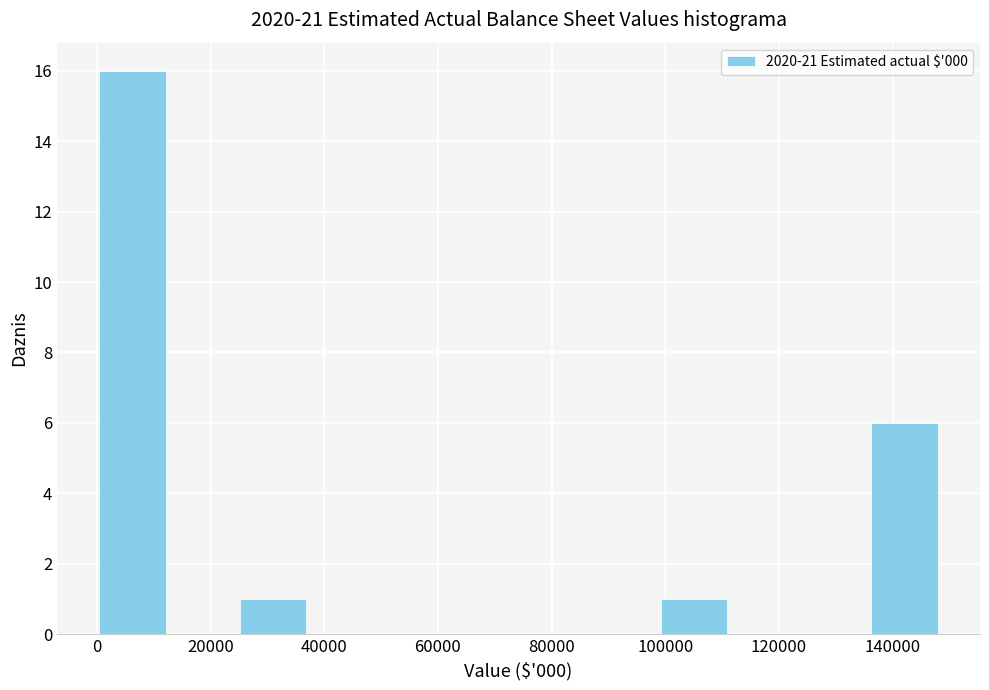

How tall is the bar that spans 98000 to 112000 on the x-axis? Neither the bar edges nor the heights are printed on the chart, so give them approximately, as read against the axes.

1